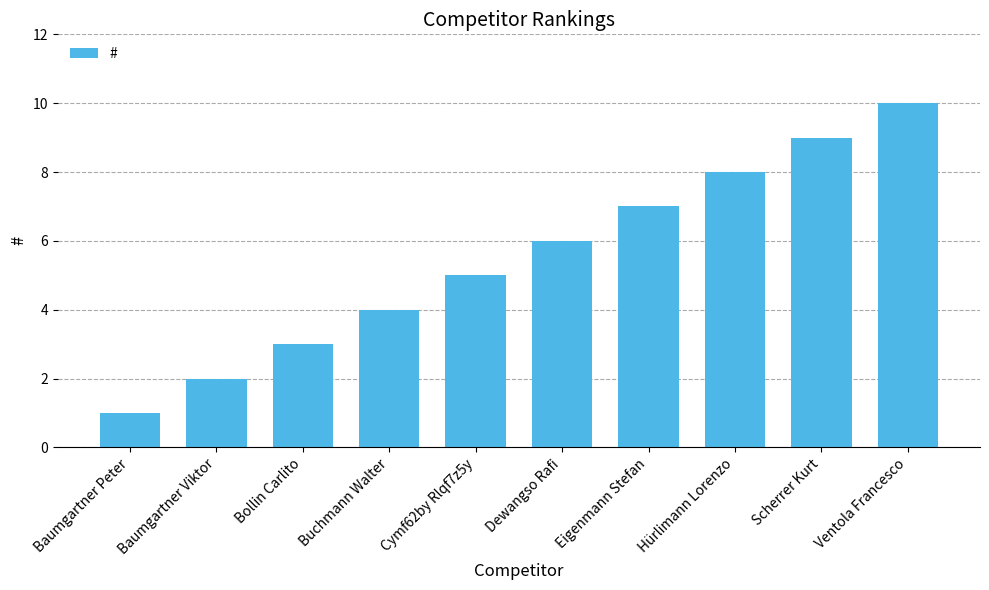

How many categories are shown in the chart?

10